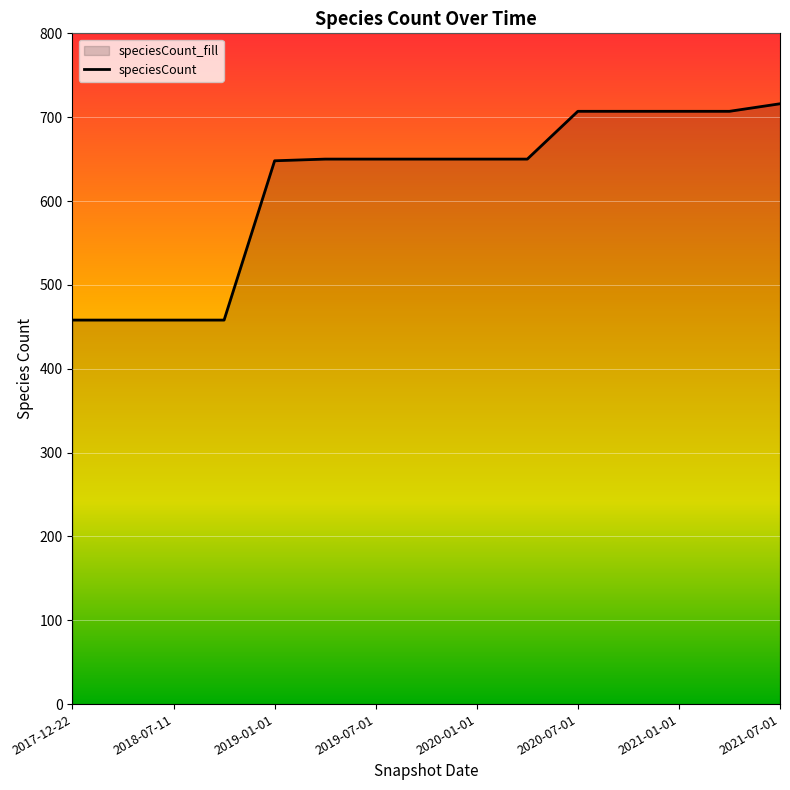

How many data points are less than 650?

5